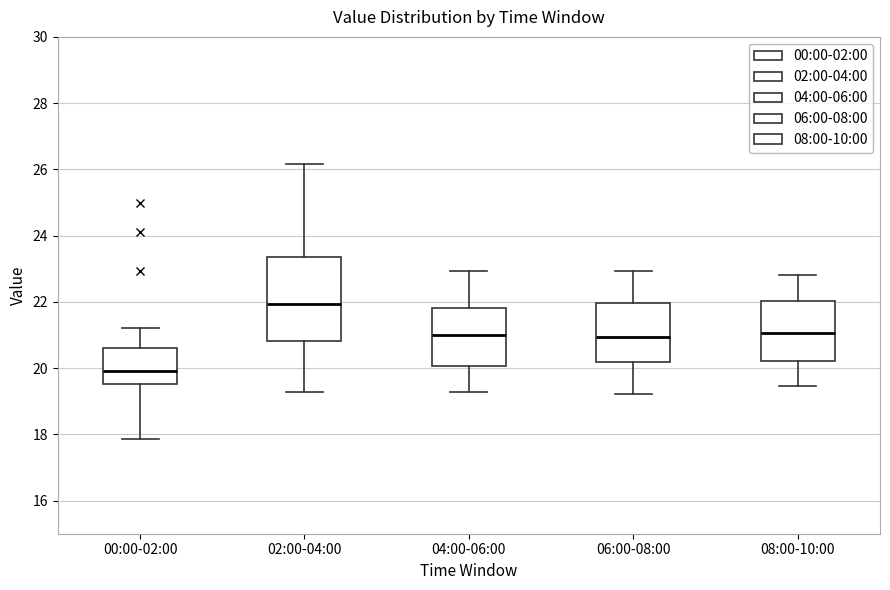

Reading left to right, transcribe this box plot: for each box, give where its median line is, the range the box spans, and where its two whiskers end, as read against the y-axis. The values are not printed on the chart, so give them approximately, as read against the axis.

00:00-02:00: median 20.0, box 19.6 to 20.6, whiskers 17.8 to 21.2
02:00-04:00: median 22.0, box 20.8 to 23.4, whiskers 19.2 to 26.2
04:00-06:00: median 21.0, box 20.0 to 21.8, whiskers 19.2 to 23.0
06:00-08:00: median 21.0, box 20.2 to 22.0, whiskers 19.2 to 23.0
08:00-10:00: median 21.0, box 20.2 to 22.0, whiskers 19.4 to 22.8